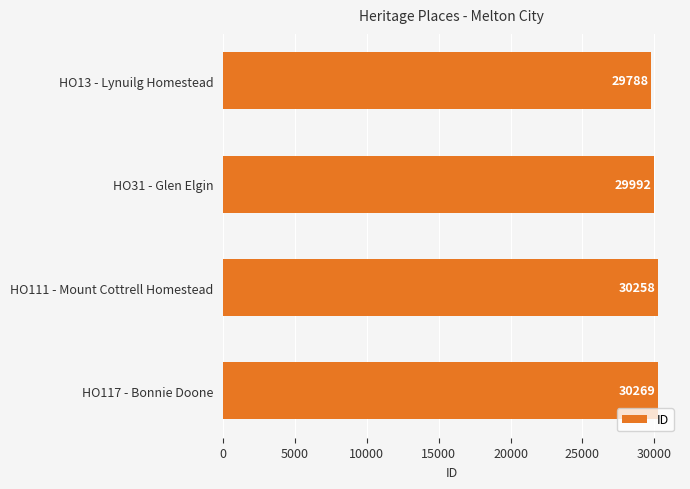

Where is the data nearest to the value 30028?

HO31 - Glen Elgin